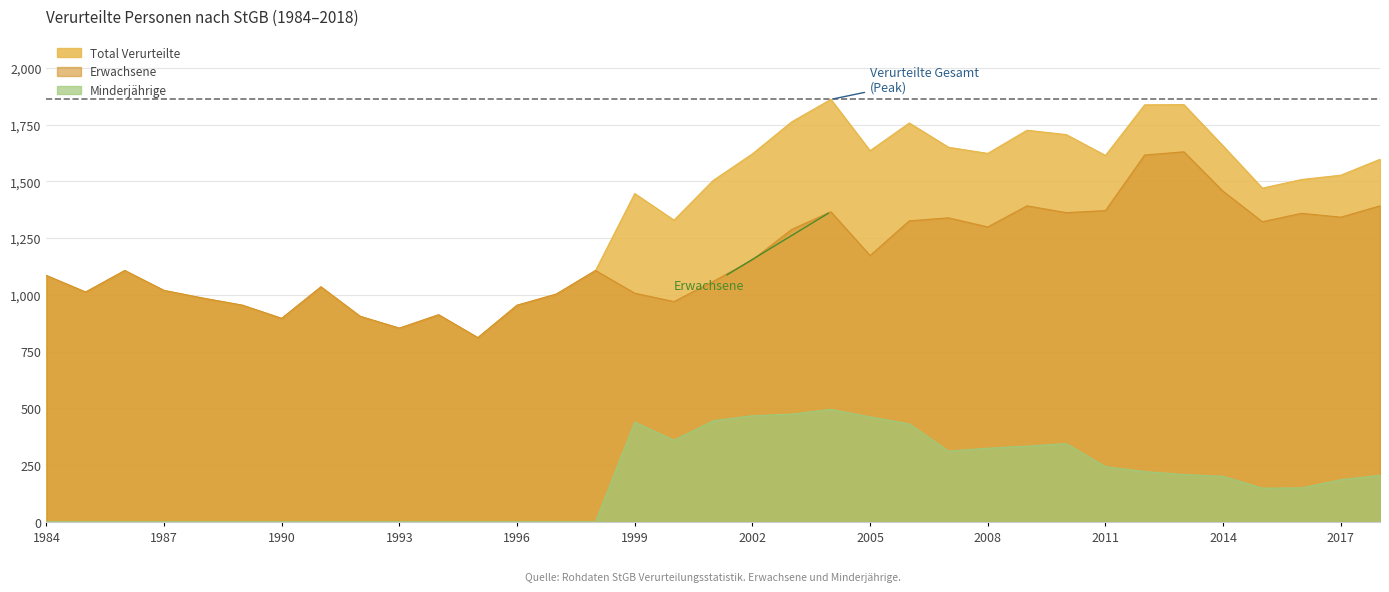

At how many categories does at least one series exceed 1485?

17